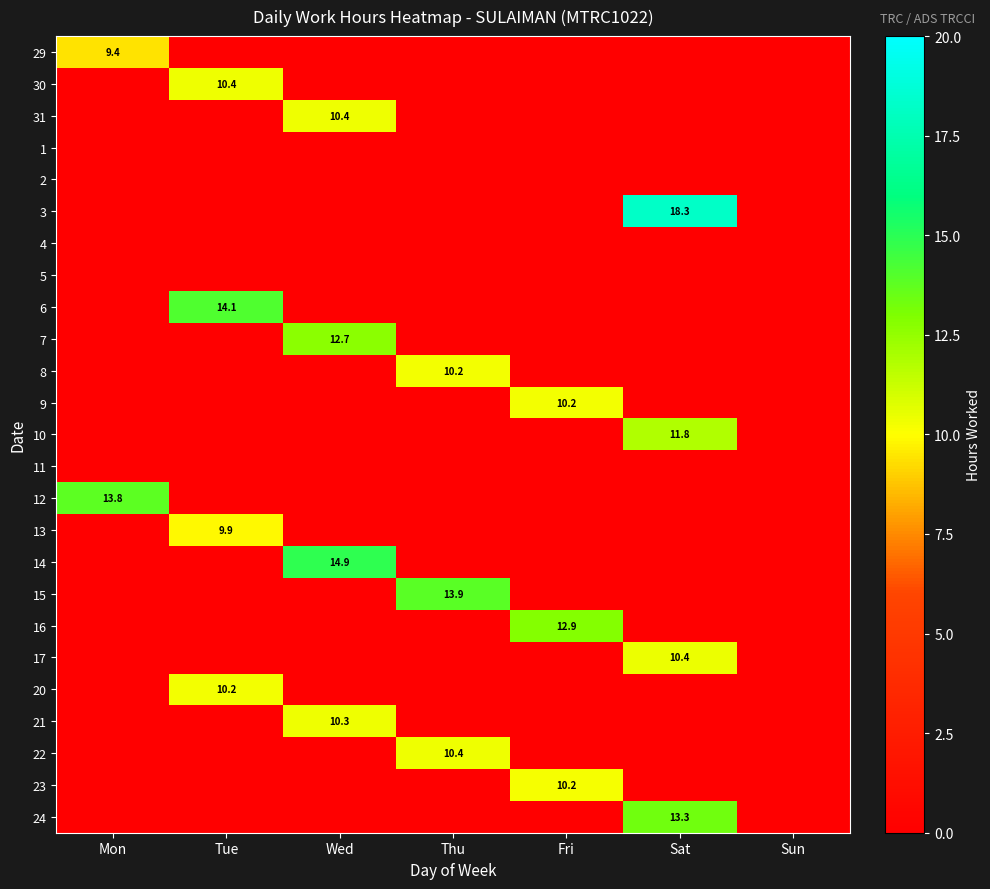

Which category has the highest value in the 3 series?

Sat